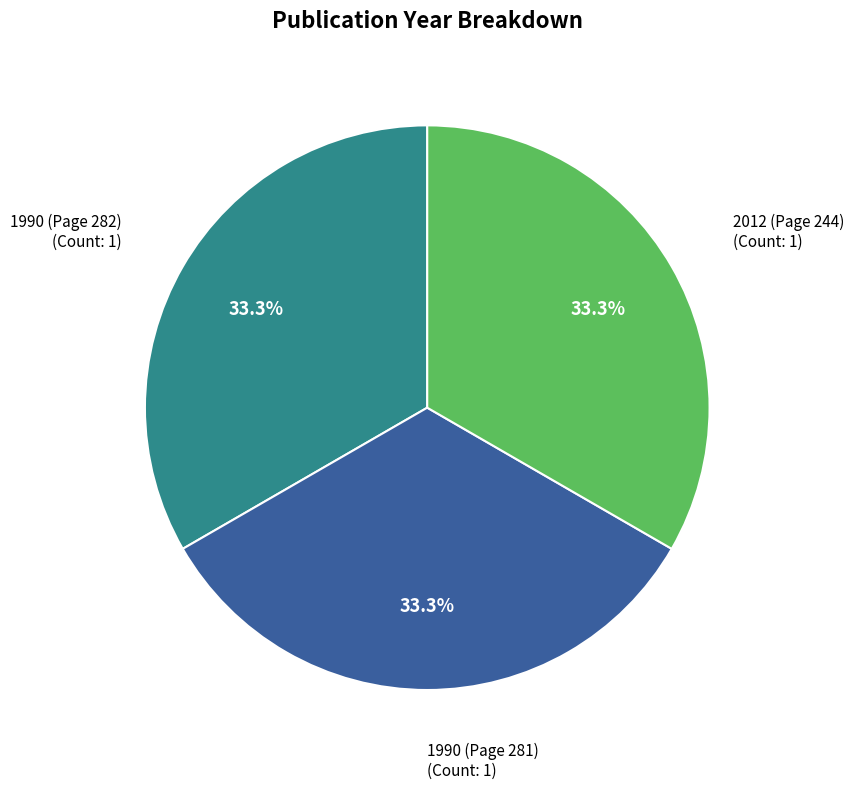

Does any single category account for the majority?

No